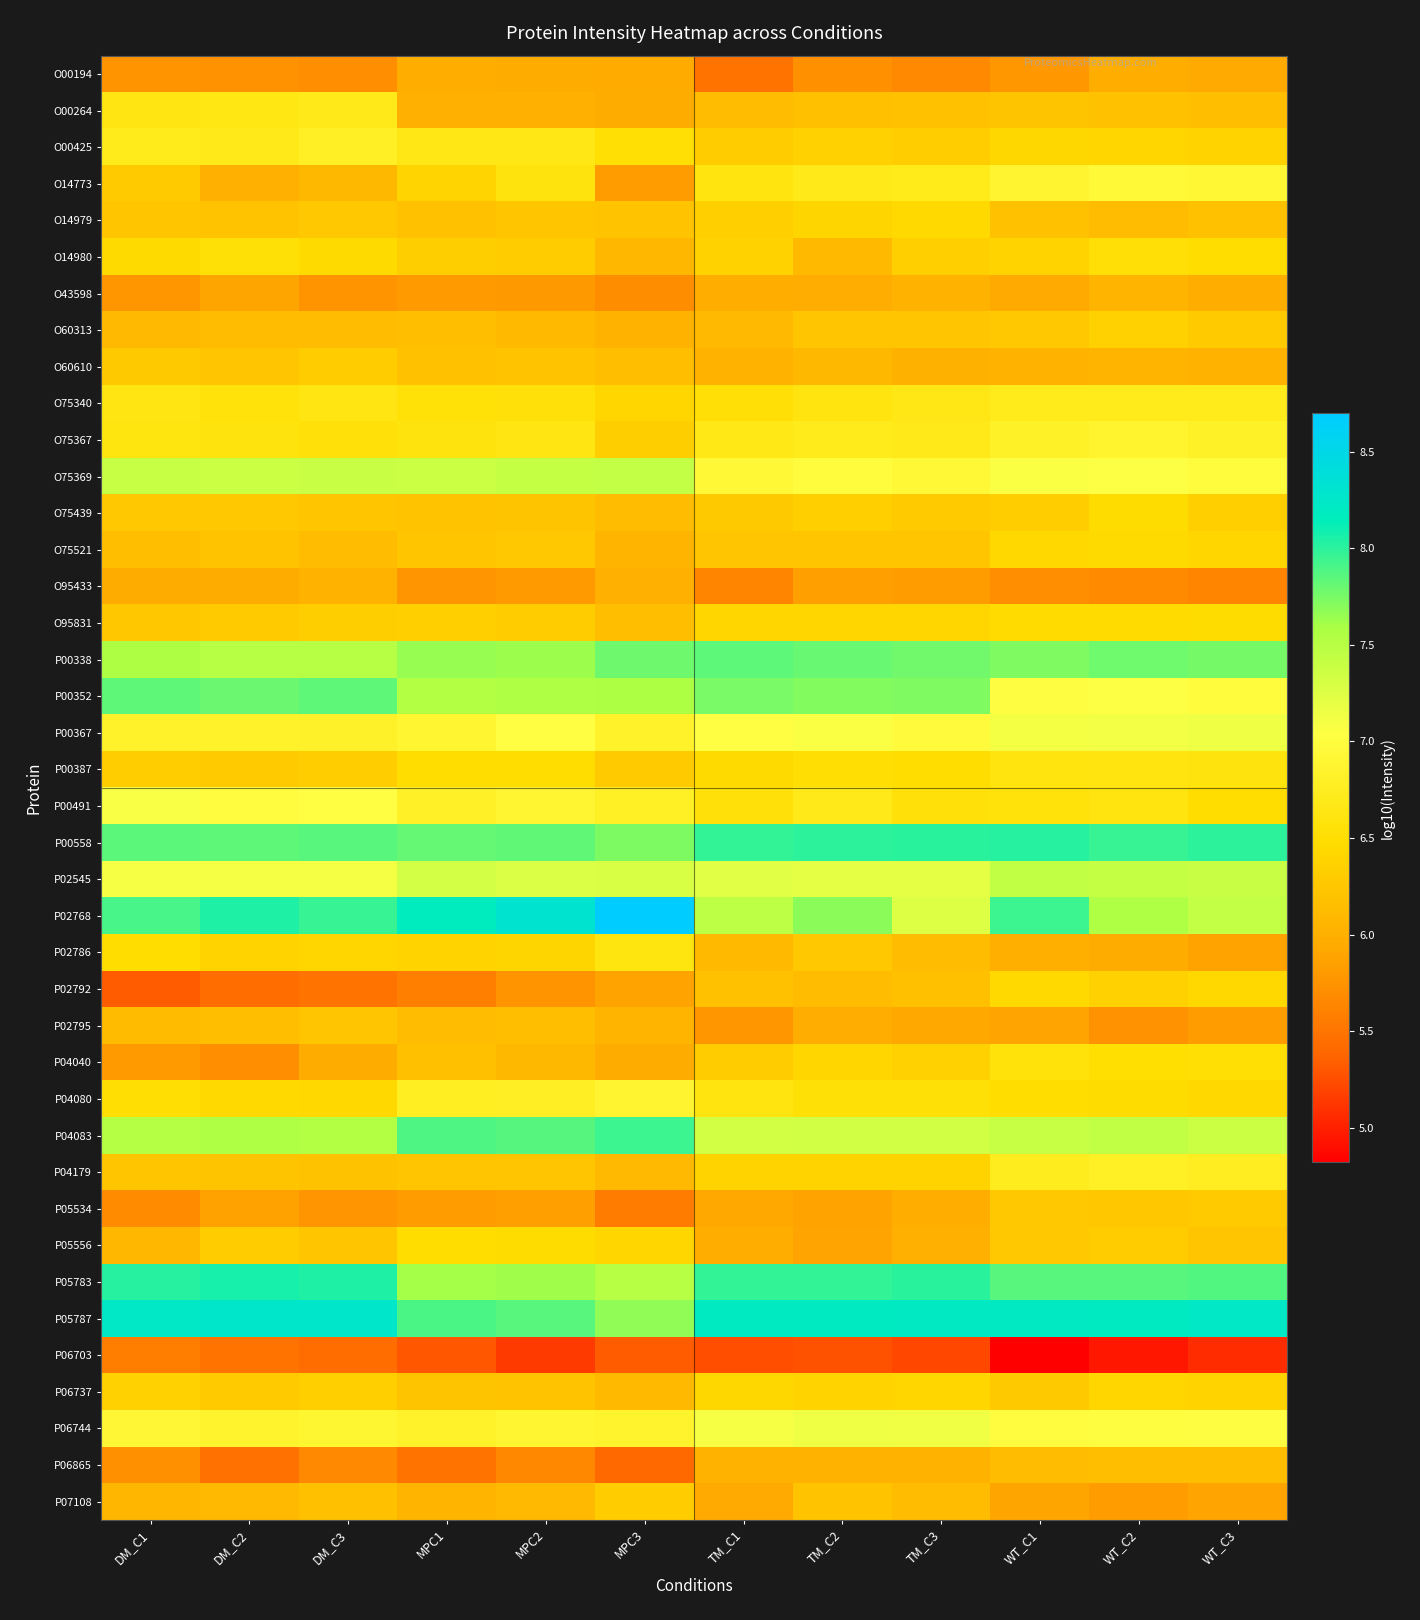

Rank the series at WT_C3 from lowest to highest value.

P06703, O95433, P02795, P02786, P07108, O00194, O43598, O60610, O00264, P06865, O14979, P05556, O60313, P05534, O75439, P06737, O00425, O75521, P02792, P04080, O95831, P00491, O14980, P04040, P00387, O75340, P04179, O75367, O14773, P00352, O75369, P06744, P00367, P04083, P02545, P02768, P00338, P05783, P00558, P05787